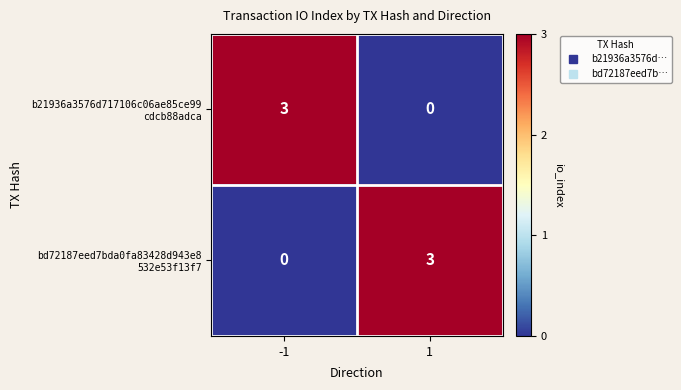

What is the greatest value displayed?

3